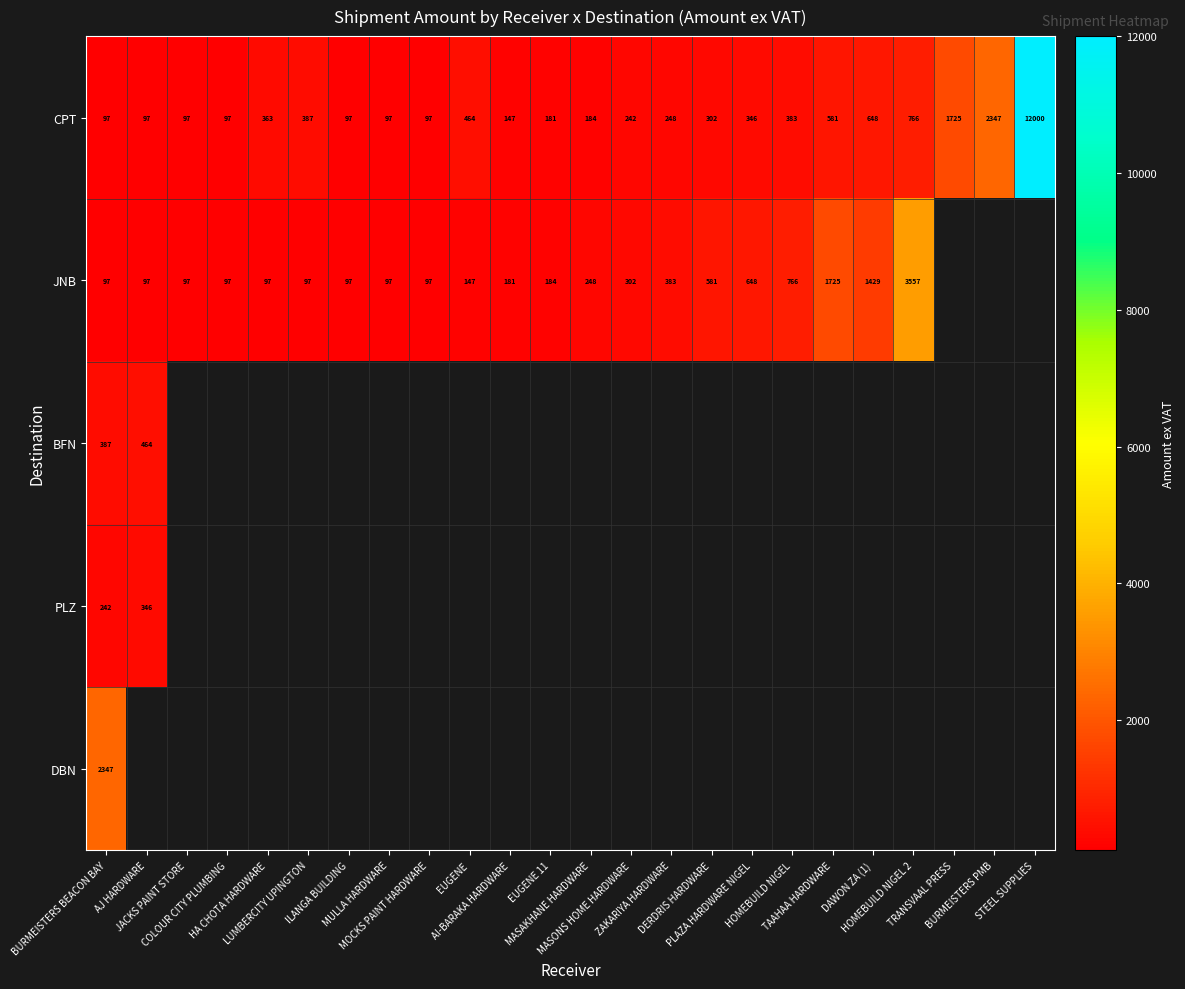

What is the difference between the maximum and minimum values in the CPT series?

11903.2